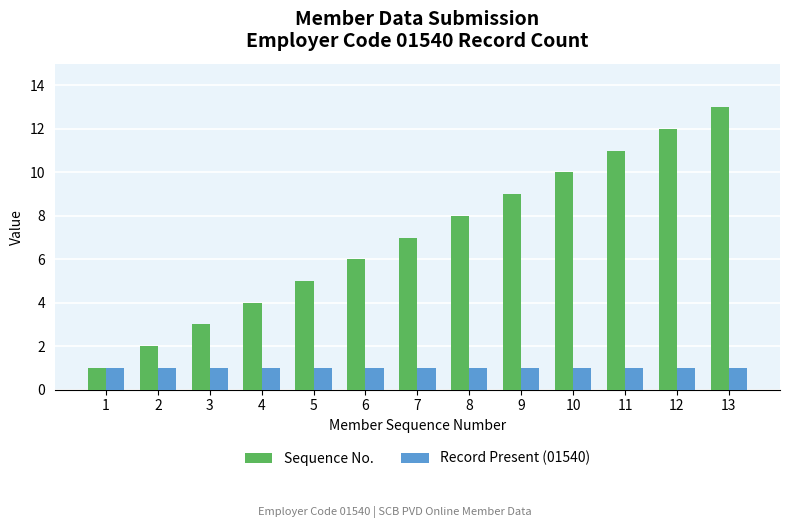

Which series changed the most between 3 and 9?

Sequence No.